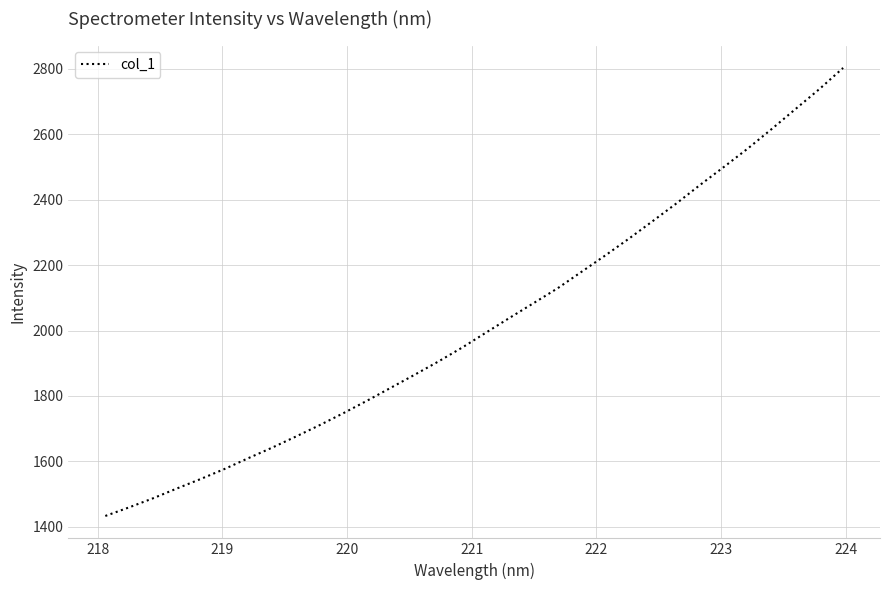

What is the maximum value shown in the chart?

2803.2